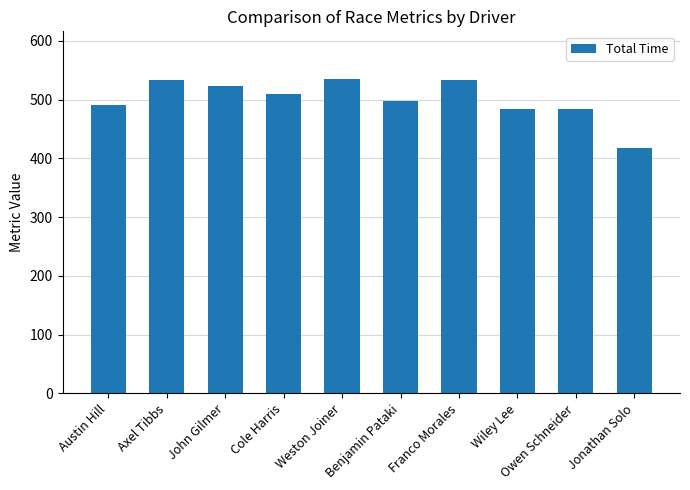

What is the value of the 2nd bar from the left?

533.6